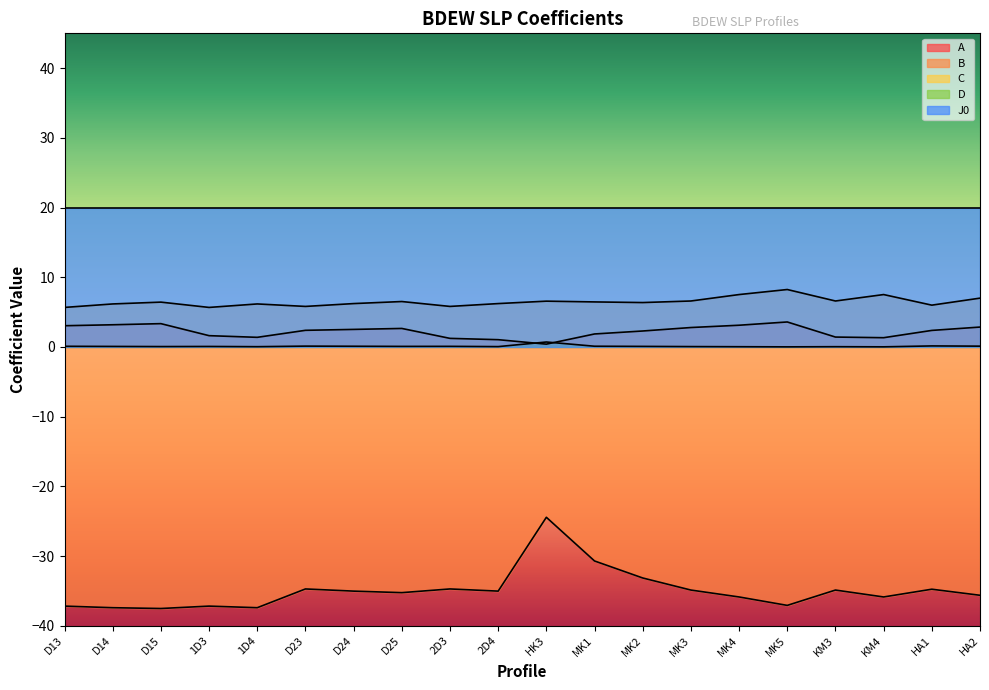

What is the difference between the highest and lowest values at MK5?

57.1